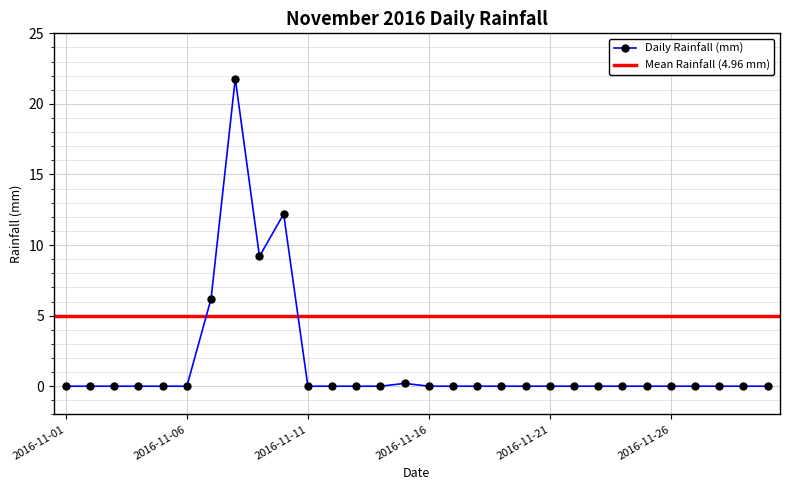

Where is the data nearest to the value 10?

2016-11-09